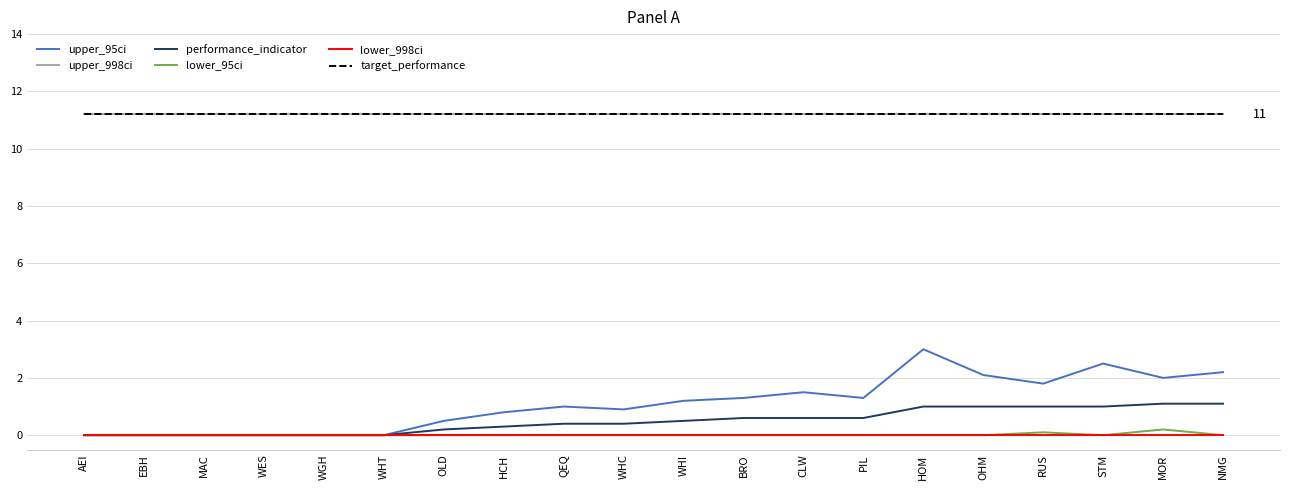

Where is target_performance nearest to the value 11?

AEI